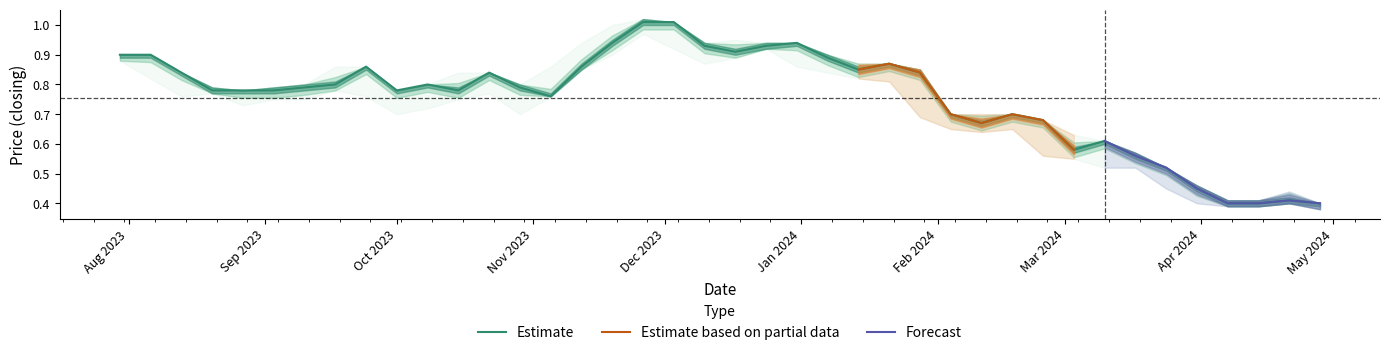

What is the difference between the Low values at 33 and 11?

0.2